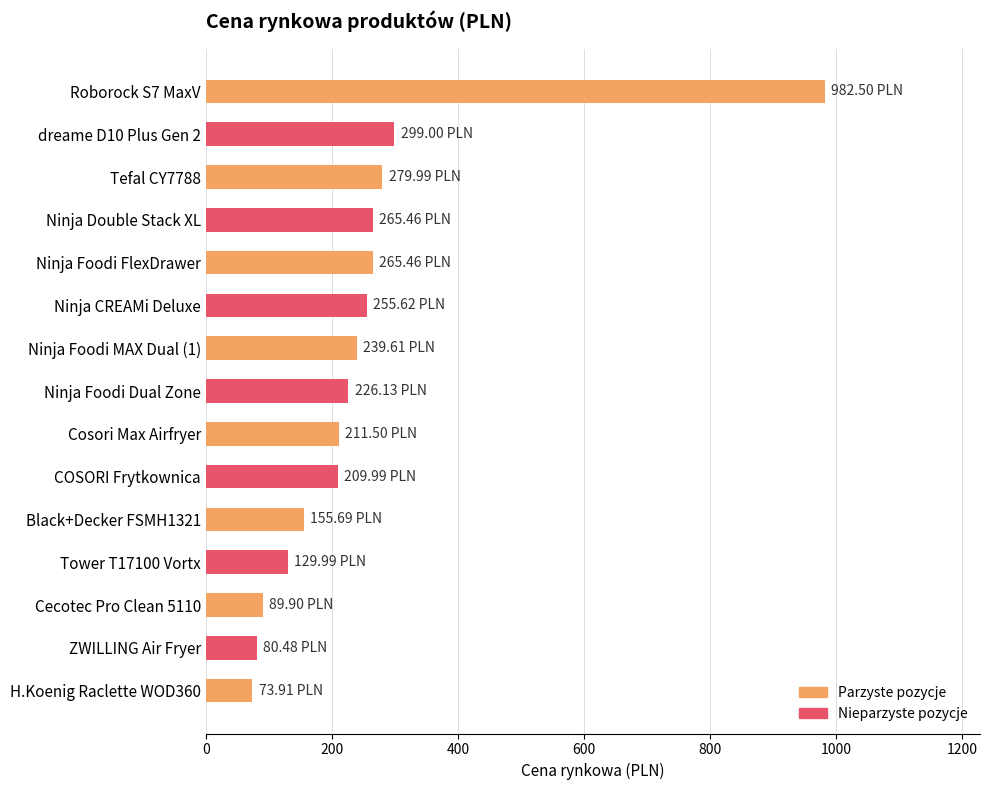

What is the change in value from Ninja CREAMi Deluxe to Black+Decker FSMH1321?

-99.9